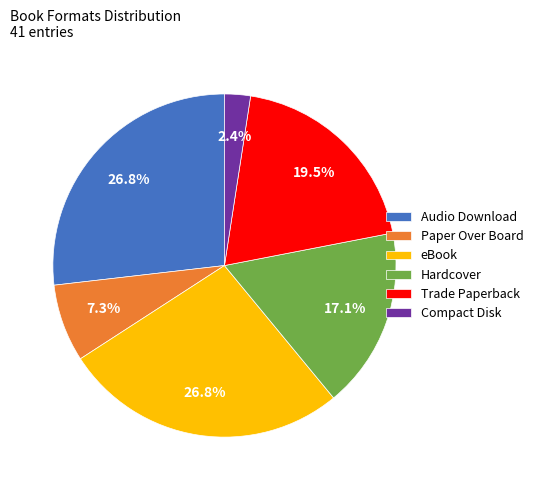

What percentage is the Hardcover slice, to the nearest percent?

17%